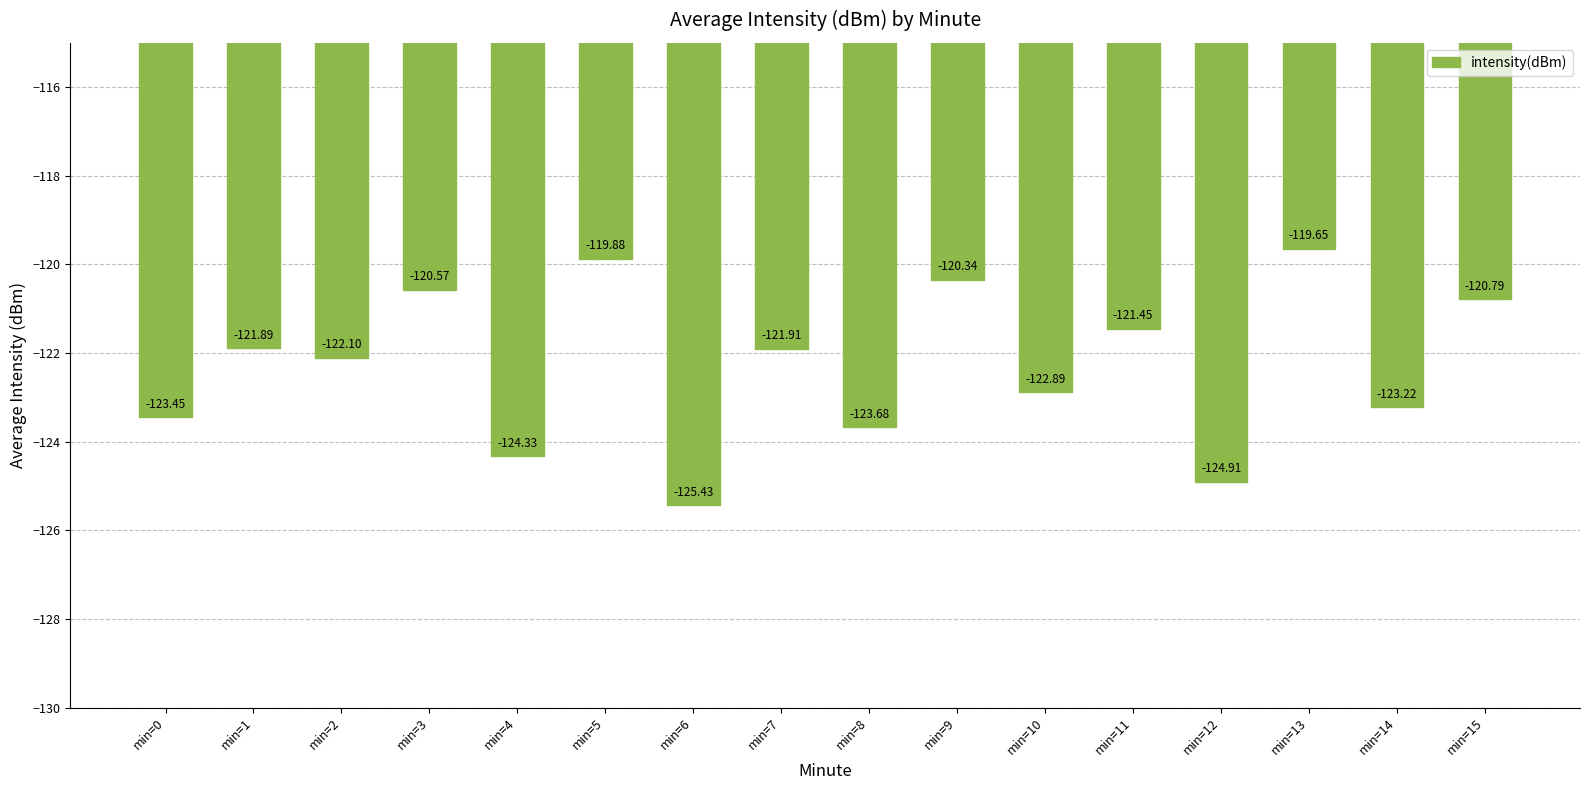

At which category does the chart reach its peak across all series?

min=13